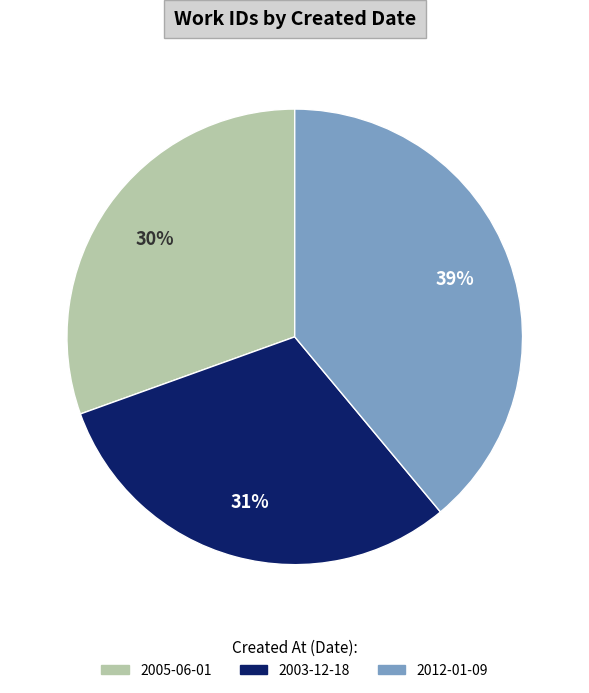

Is there a majority slice in this chart?

No